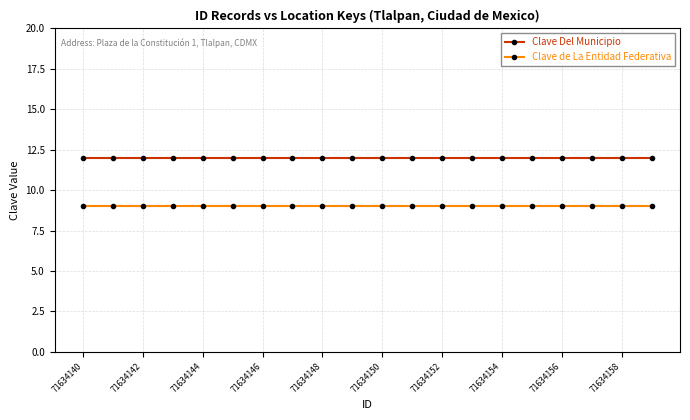

What is the minimum value for Clave de La Entidad Federativa?

9